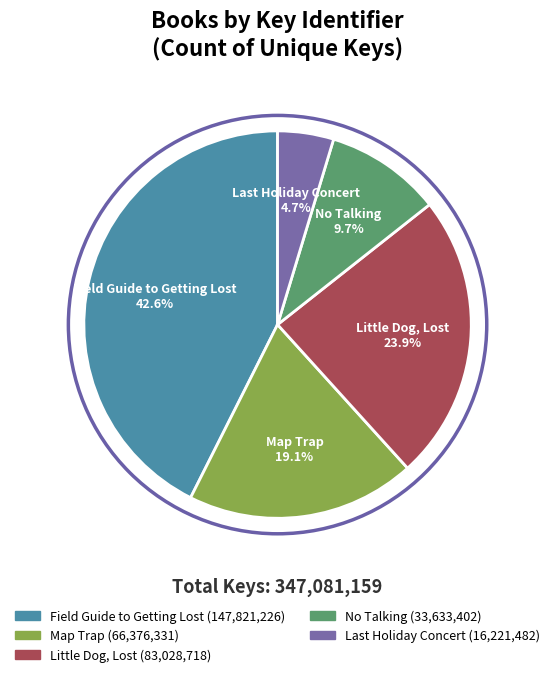

How many slices are in this pie chart?

5